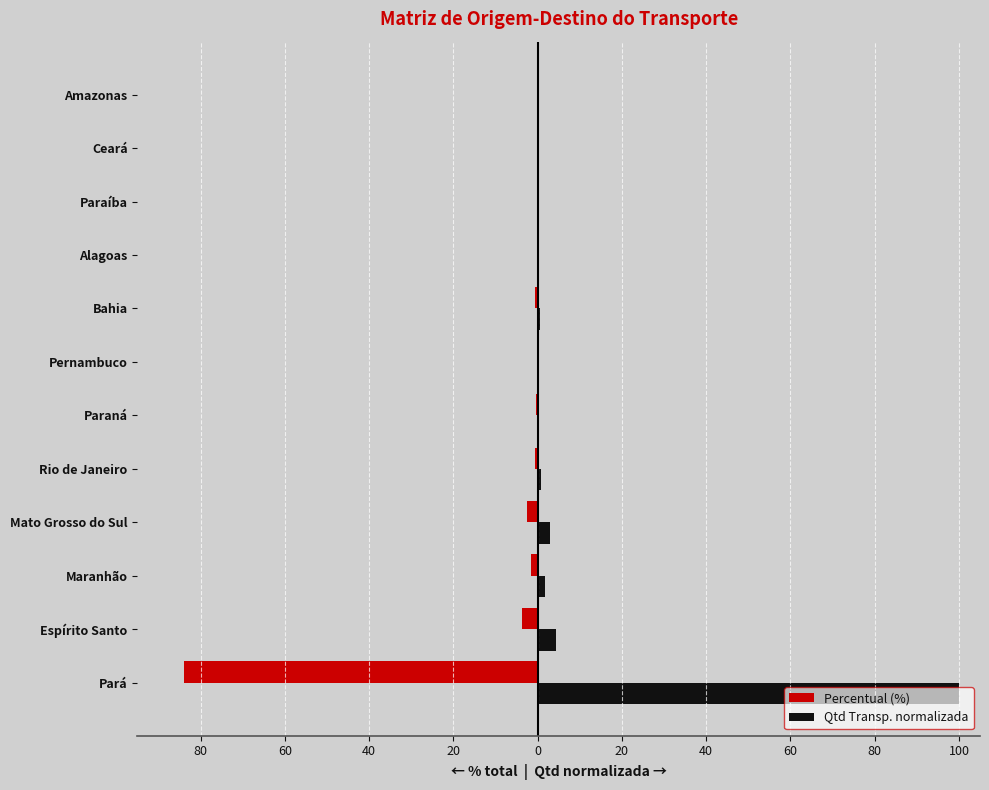

What is the greatest value displayed?

100.0